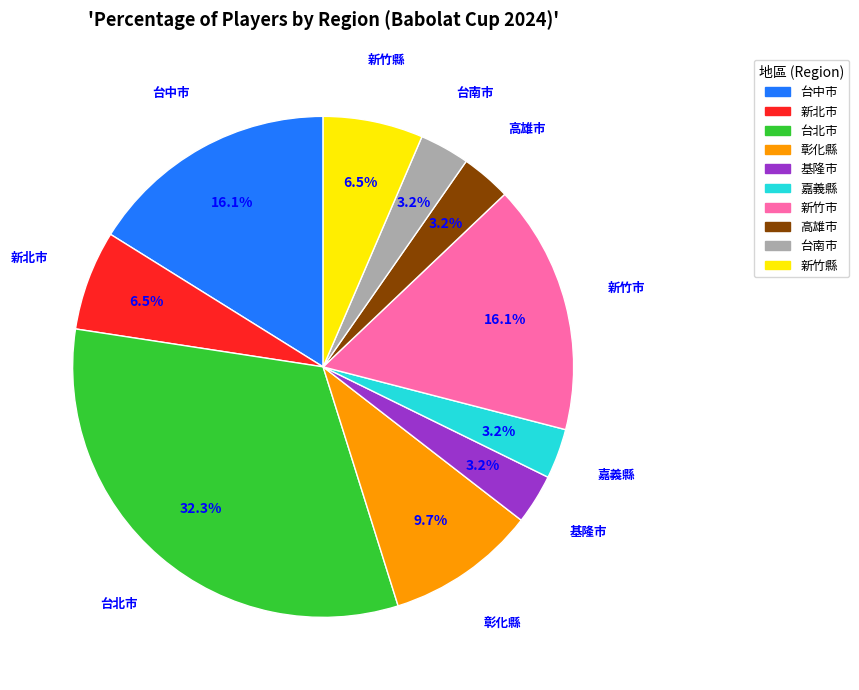

Does 基隆市 represent more than half of the total?

No